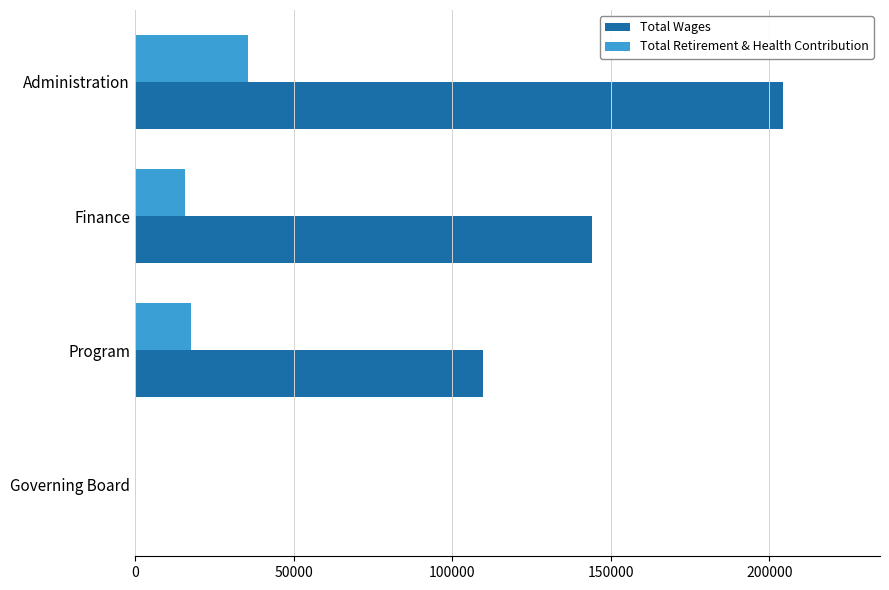

How many Total Wages values are between 109576 and 204203?

3